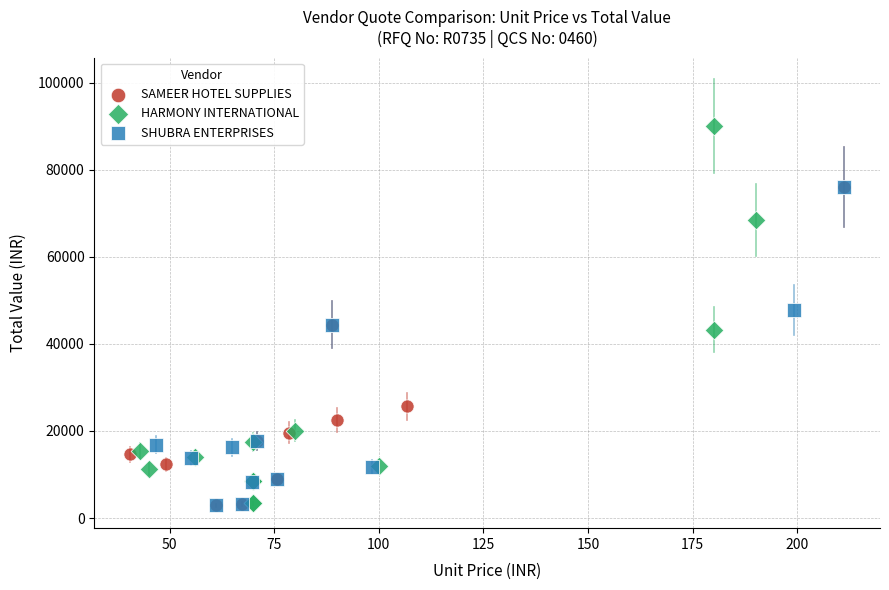

Which series has the widest spread of Y values?

HARMONY INTERNATIONAL